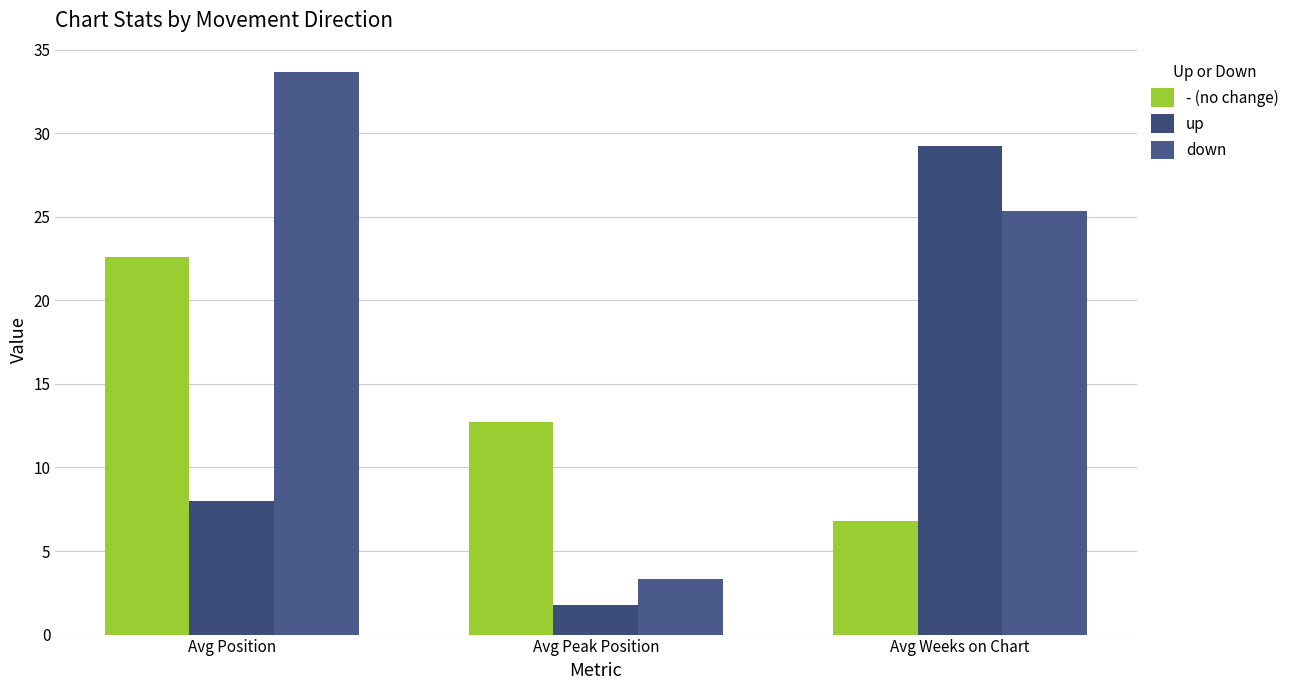

What is the approximate value of up at Avg Position?

8.0